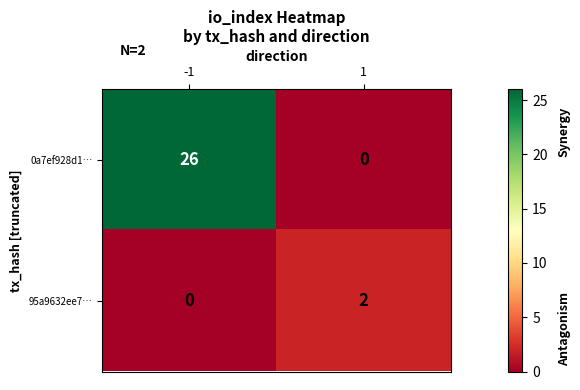

What is the average value of the 0a7ef928d1… series?

13